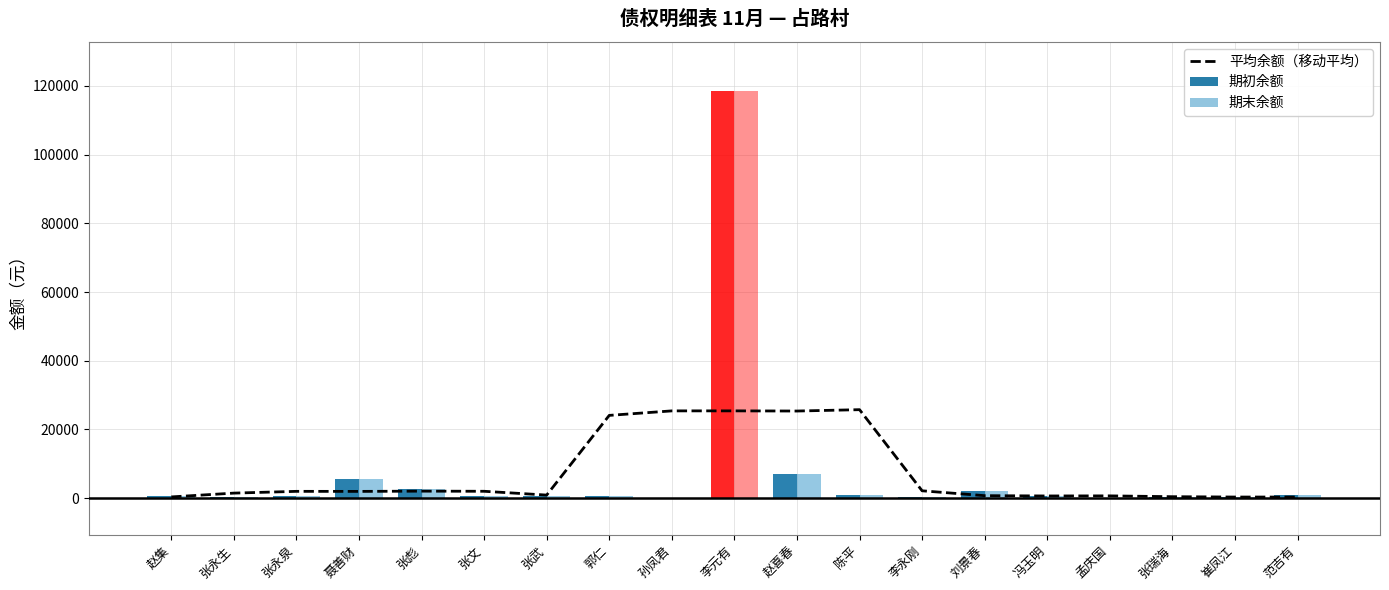

What is the smallest value displayed?

4.0